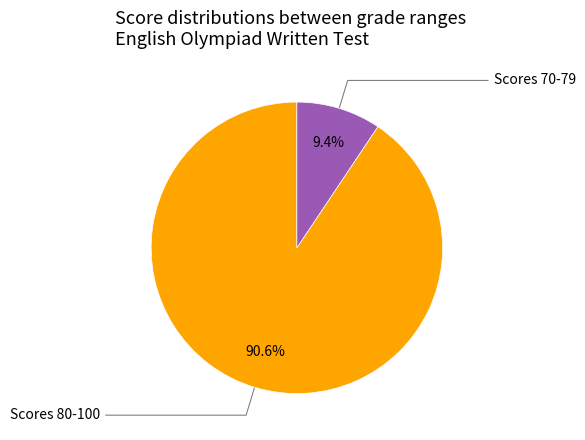

Is there a majority slice in this chart?

Yes